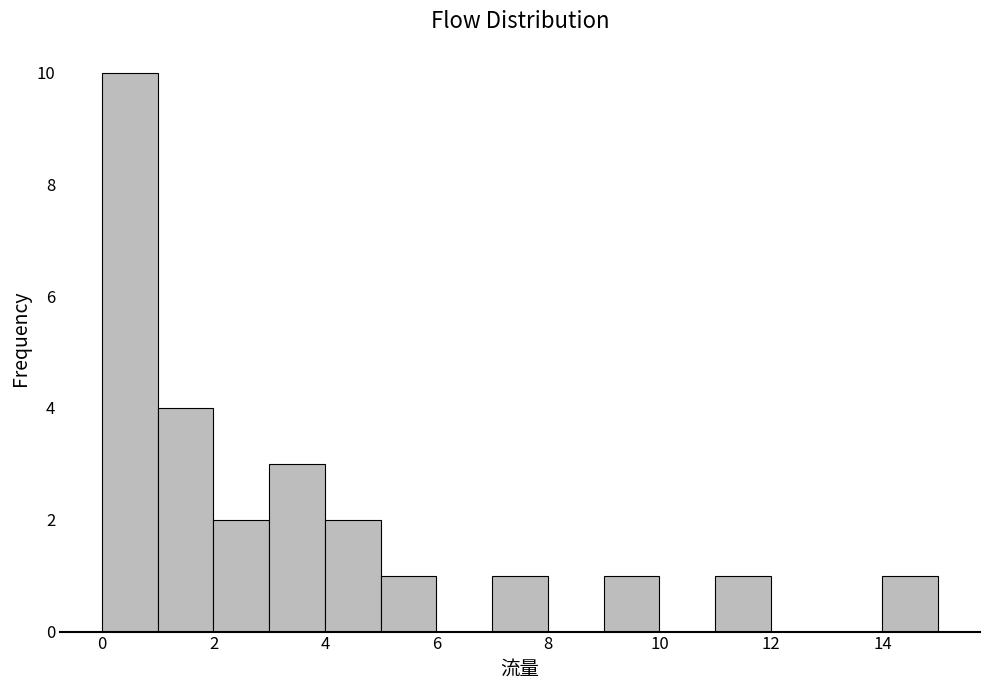

What is the height of the bar covering 9 to 10 on the x-axis? The values are not printed on the chart, so give them approximately, as read against the axis.

1